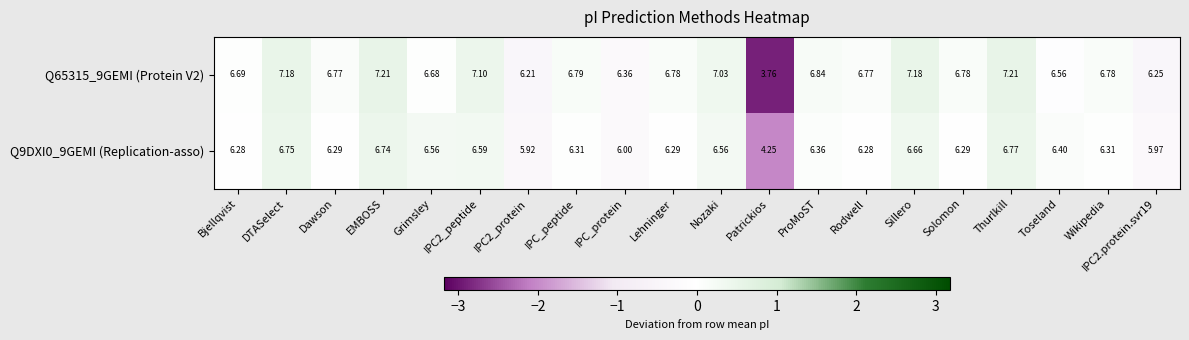

How many values in the Q65315_9GEMI (Protein V2) series exceed 6?

19